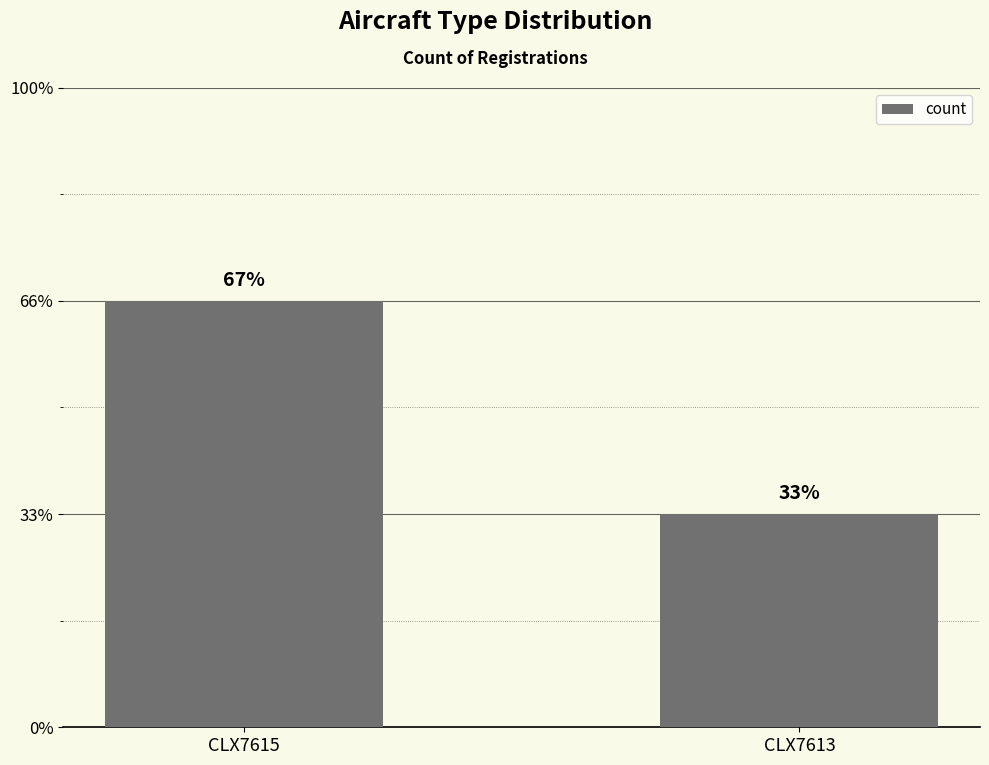

Does the chart contain any negative values?

No